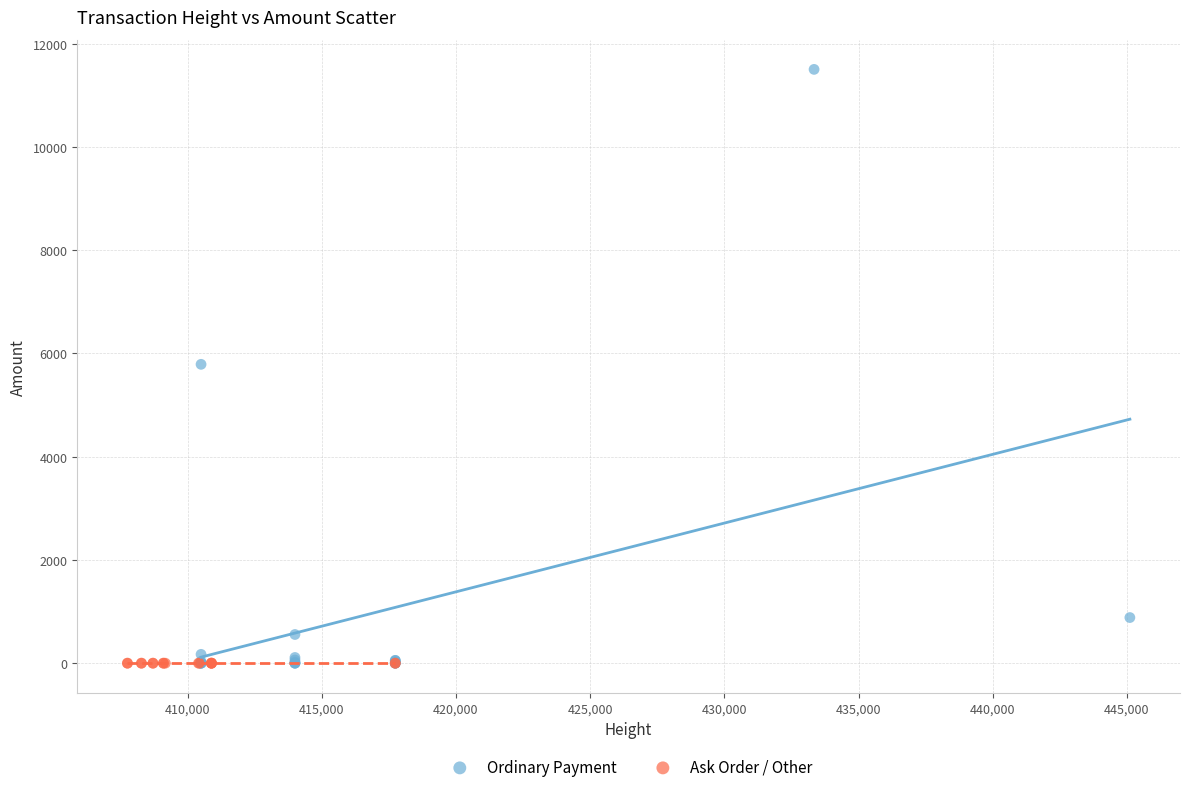

Which series reaches the maximum Y coordinate?

Ordinary Payment